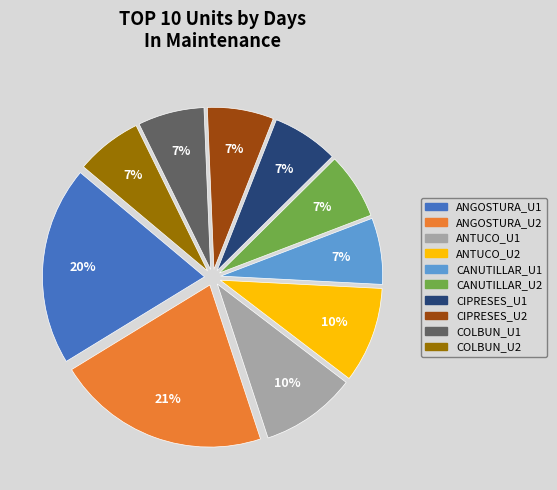

Is the sum of CIPRESES_U2 and ANTUCO_U2 greater than half?

No